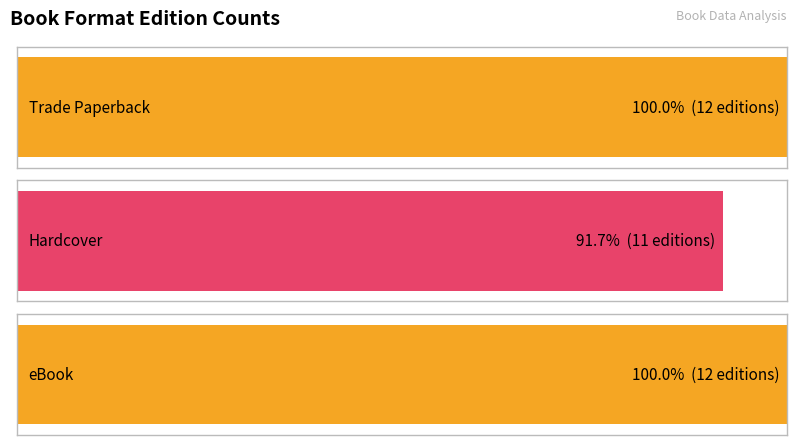

Are the bars horizontal?

Yes